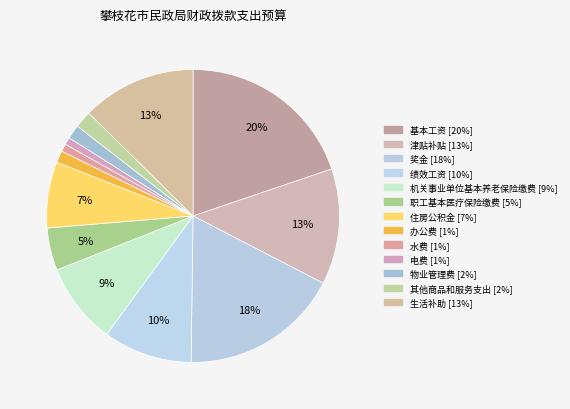

Which slice is the smallest?

电费